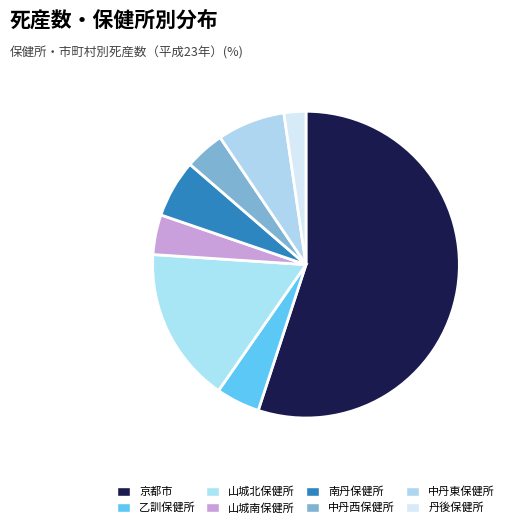

Count the number of slices in the pie.

8